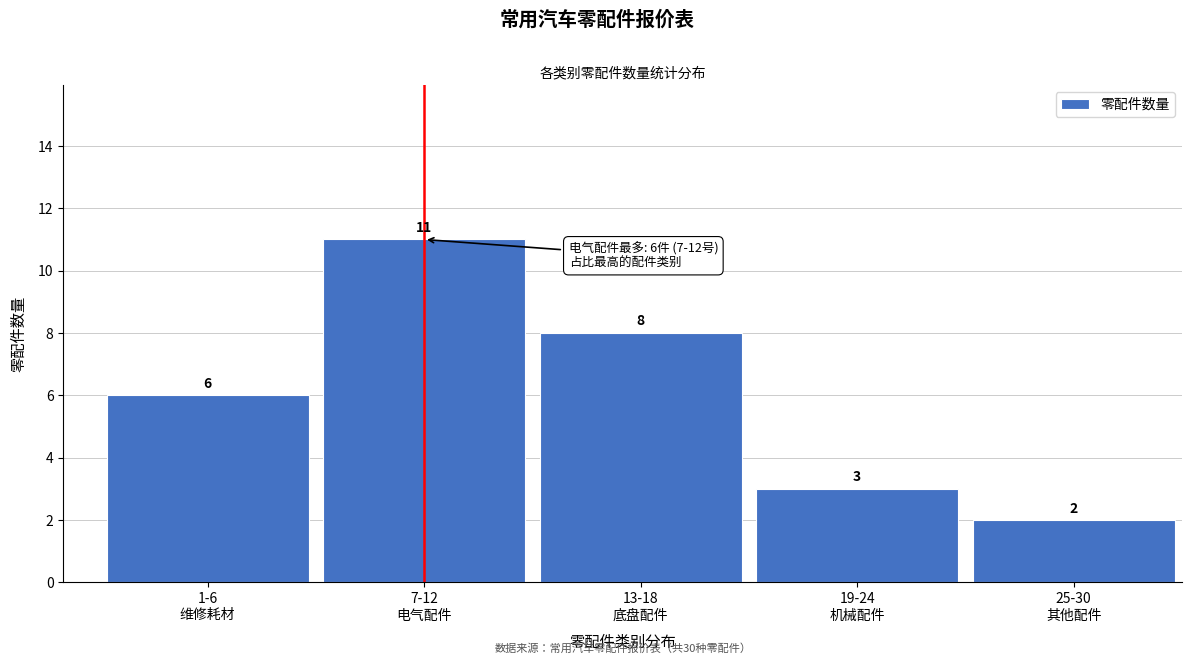

Reading right to left, transcribe all the data shown in this chart.

2	3	8	11	6